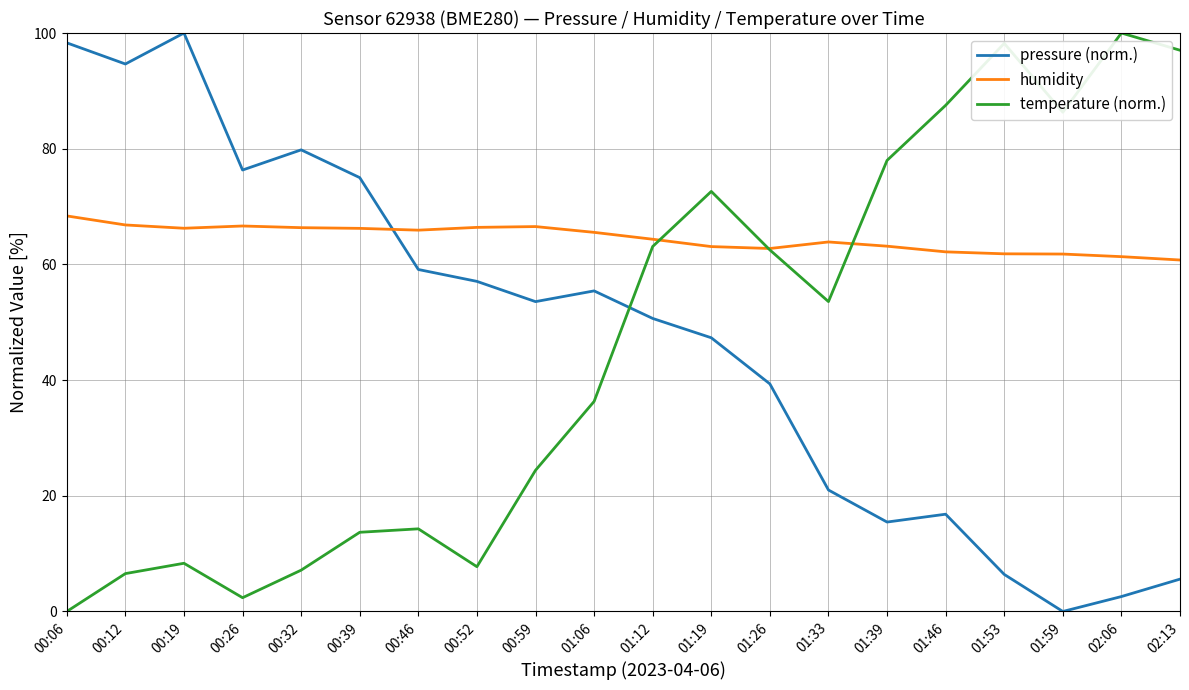

What is the spread (max minus min) of values at 00:12?

88.1